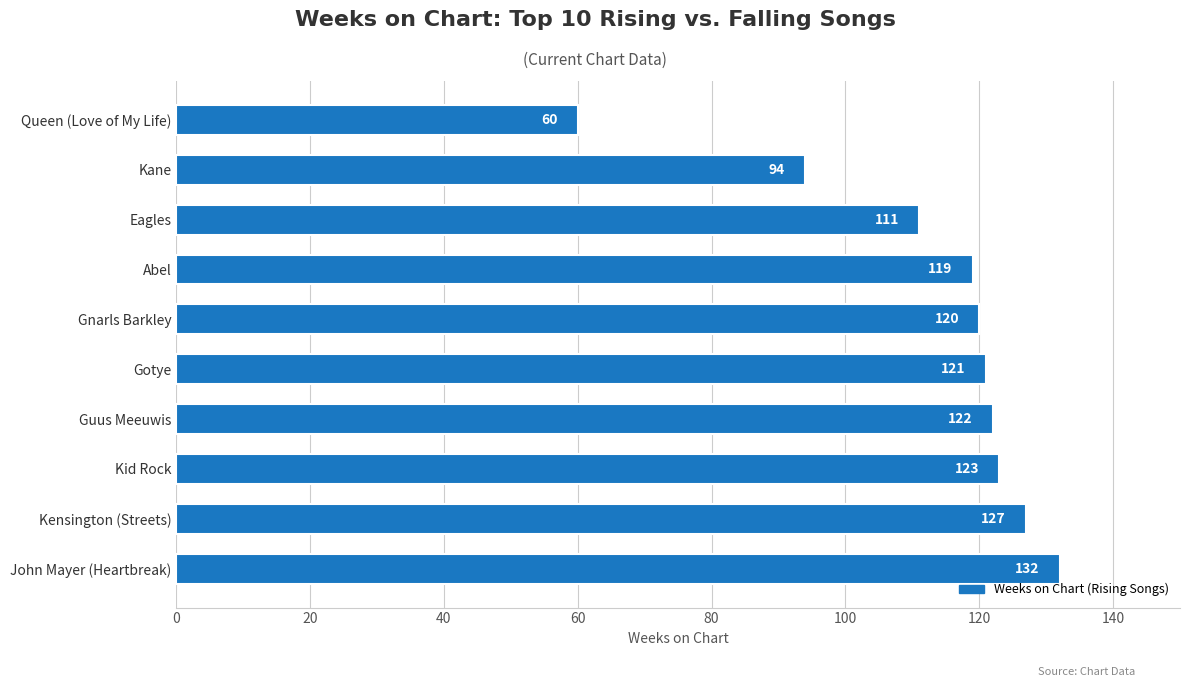

Which label corresponds to the smallest value in the chart?

Queen (Love of My Life)